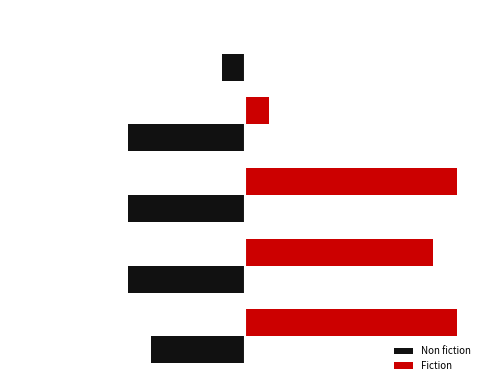

How many Fiction values are between 1 and 9?

4